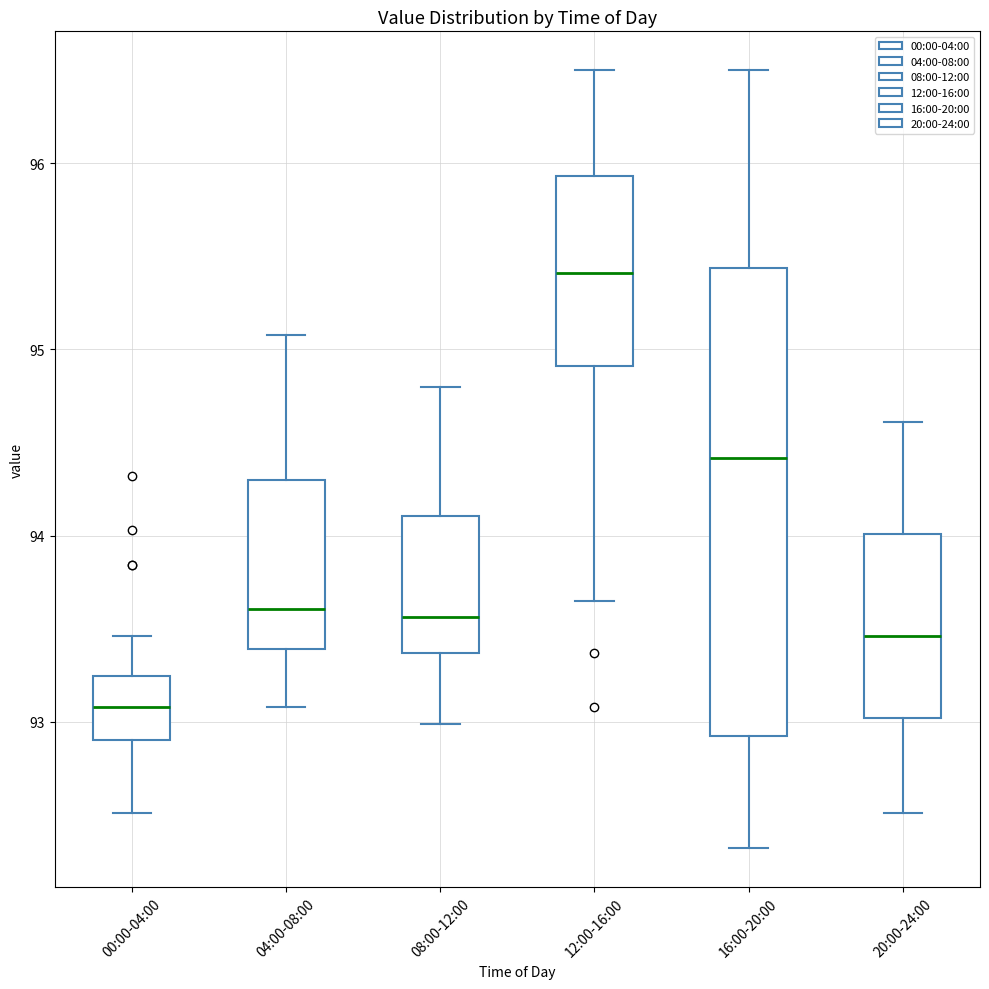

Reading left to right, read every box against the y-axis: the position of its median line, the range the box covers, and the ends of its whiskers. The values are not printed on the chart, so give them approximately, as read against the axis.

00:00-04:00: median 93.1, box 92.9 to 93.2, whiskers 92.5 to 93.5
04:00-08:00: median 93.6, box 93.4 to 94.3, whiskers 93.1 to 95.1
08:00-12:00: median 93.6, box 93.4 to 94.1, whiskers 93.0 to 94.8
12:00-16:00: median 95.4, box 94.9 to 95.9, whiskers 93.7 to 96.5
16:00-20:00: median 94.4, box 92.9 to 95.4, whiskers 92.3 to 96.5
20:00-24:00: median 93.5, box 93.0 to 94.0, whiskers 92.5 to 94.6